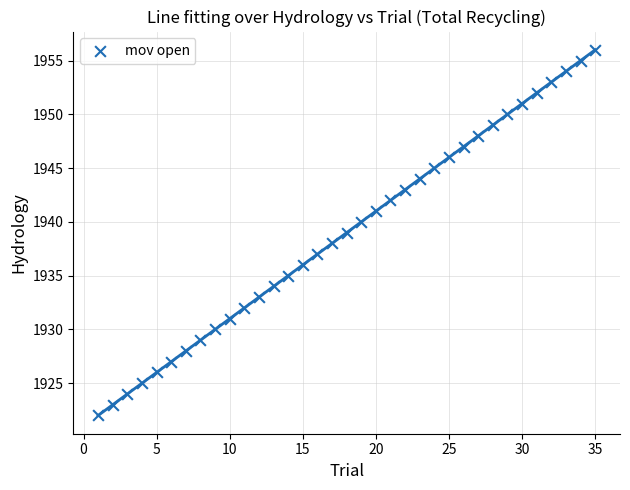

What is the range of Y values (max minus min)?

34